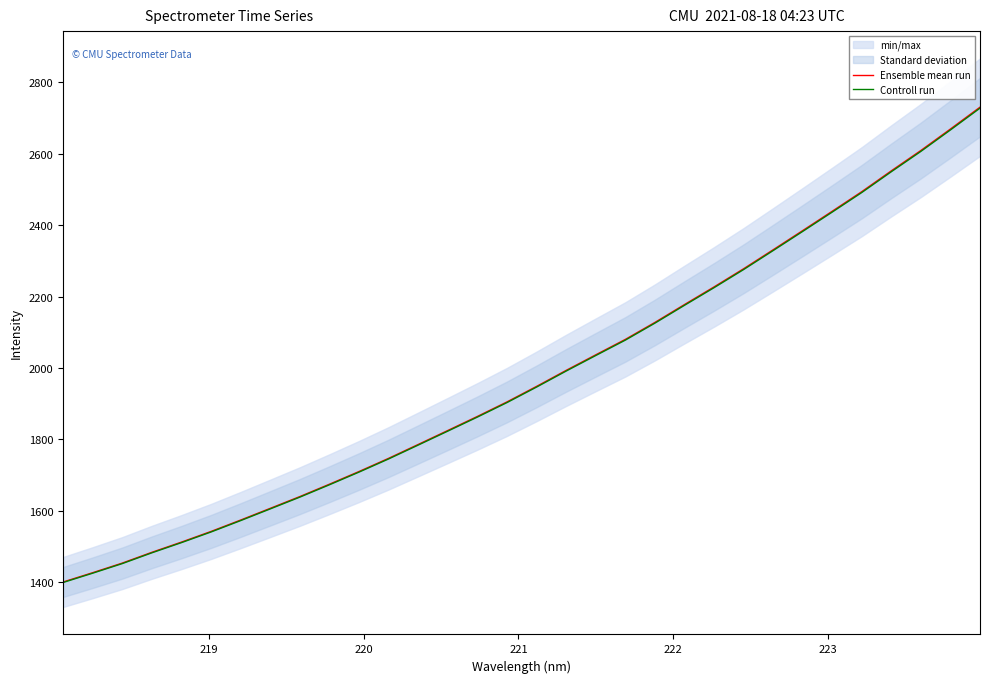

What is the maximum value for Ensemble mean run?

2730.5